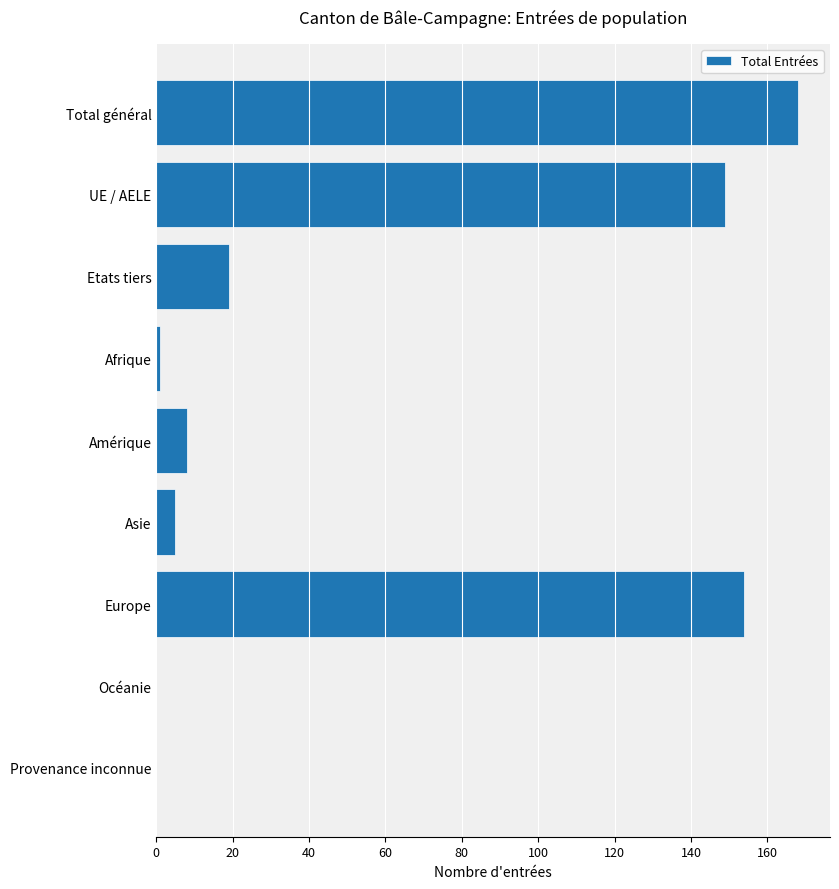

What is the greatest value displayed?

168